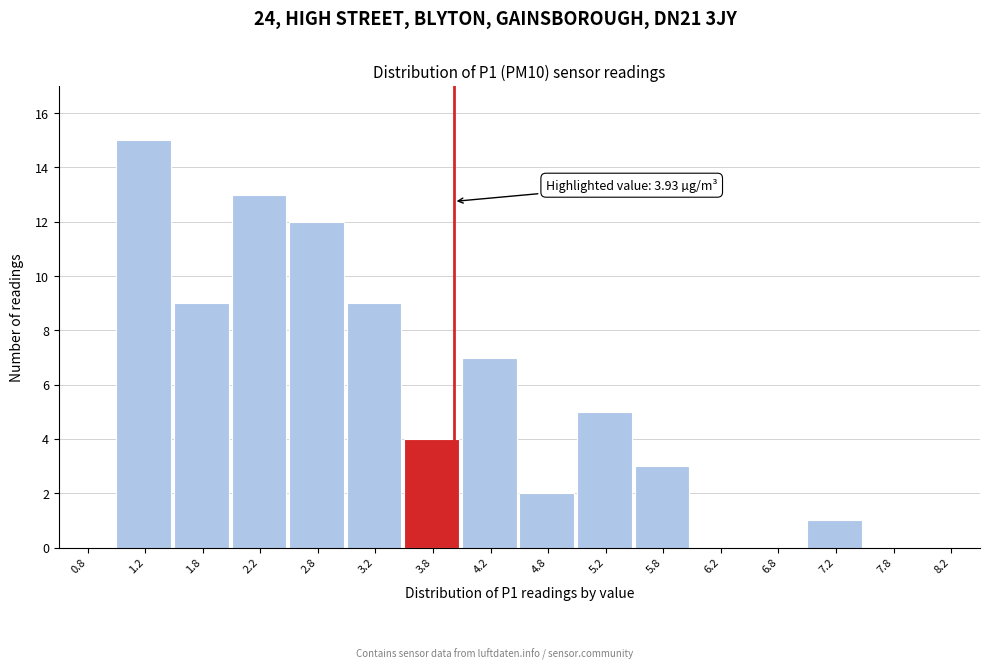

Which range on the x-axis has the tallest bar?

1.0 to 1.5